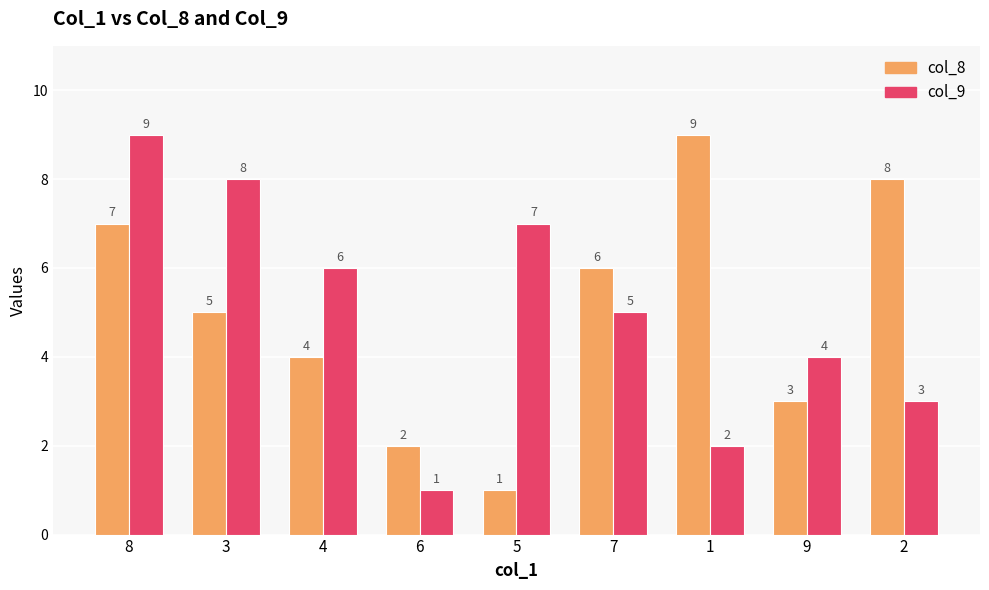

How many col_8 values are between 3 and 7?

5